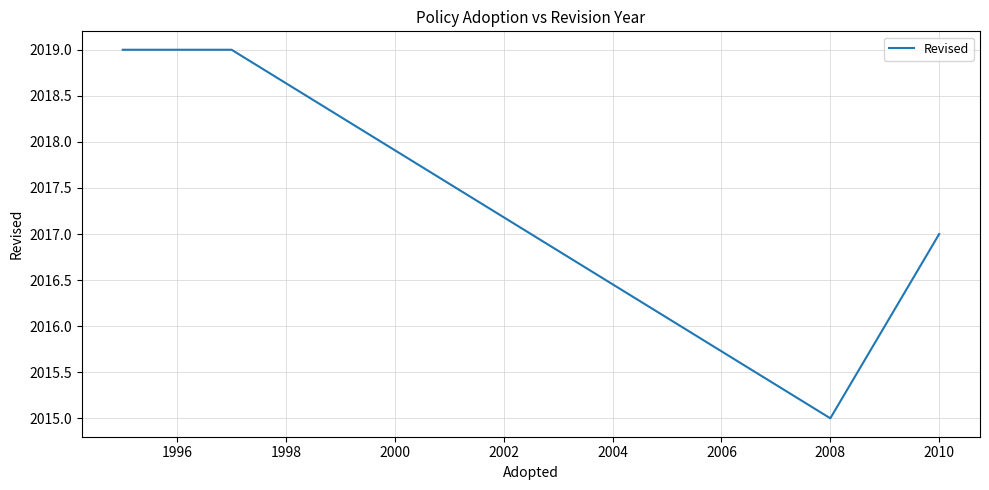

What is the maximum value shown in the chart?

2019